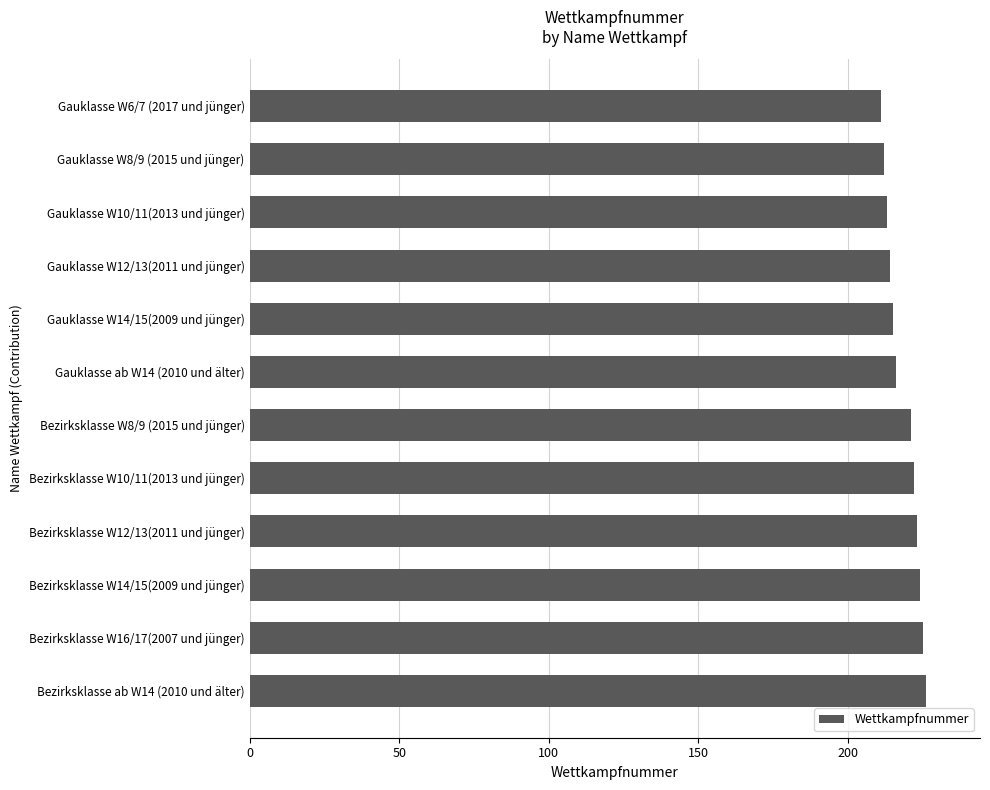

What is the minimum value shown in the chart?

211